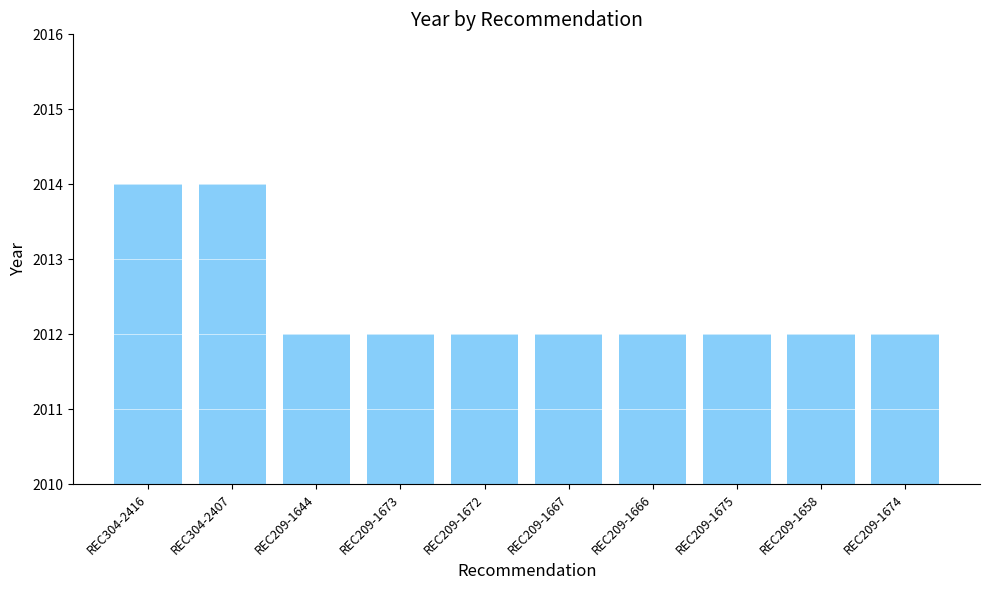

Is it true that the value at REC209-1667 is 1332?

False